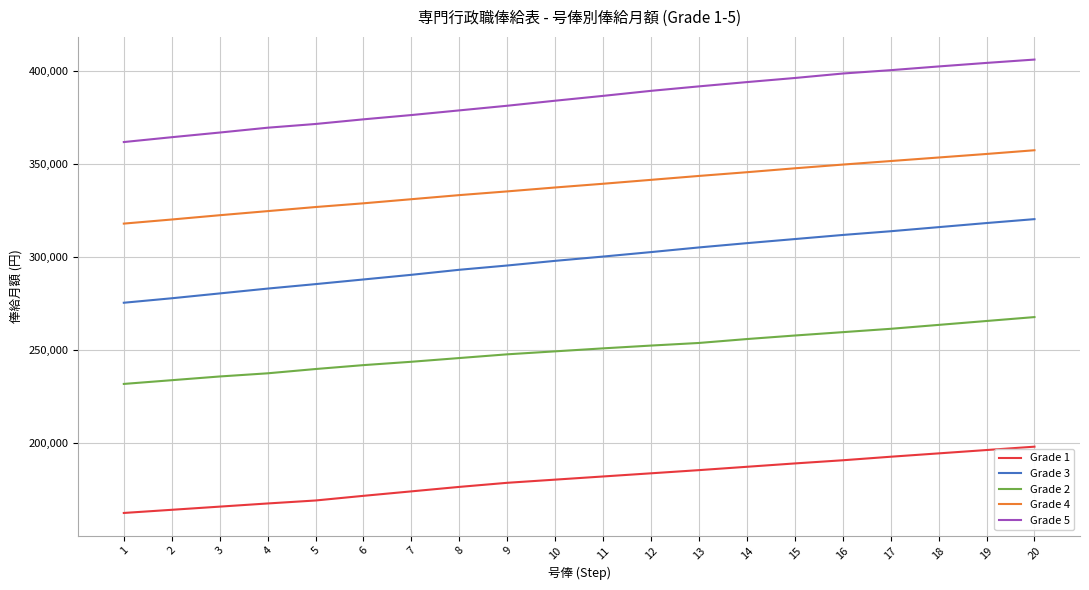

Rank the series by their maximum value, from lowest to highest.

Grade 1, Grade 2, Grade 3, Grade 4, Grade 5